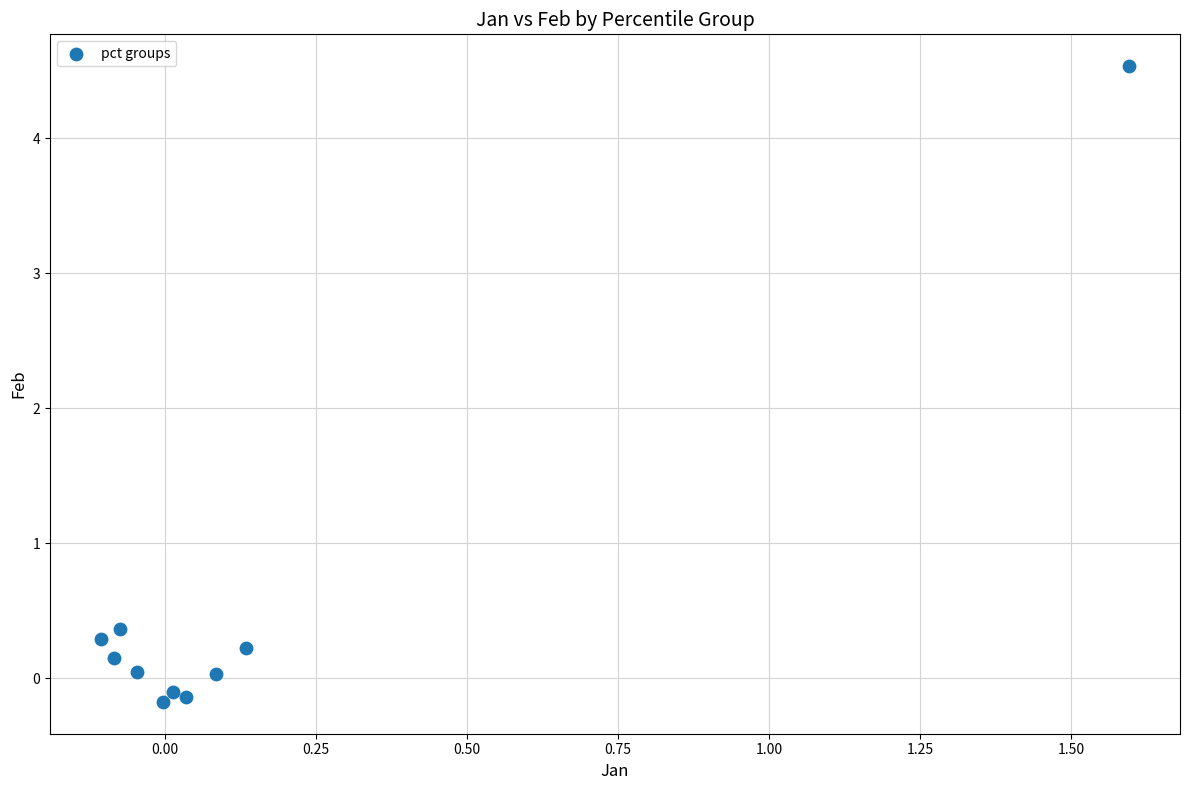

What Y value in the scatter plot is closest to 2?

0.4